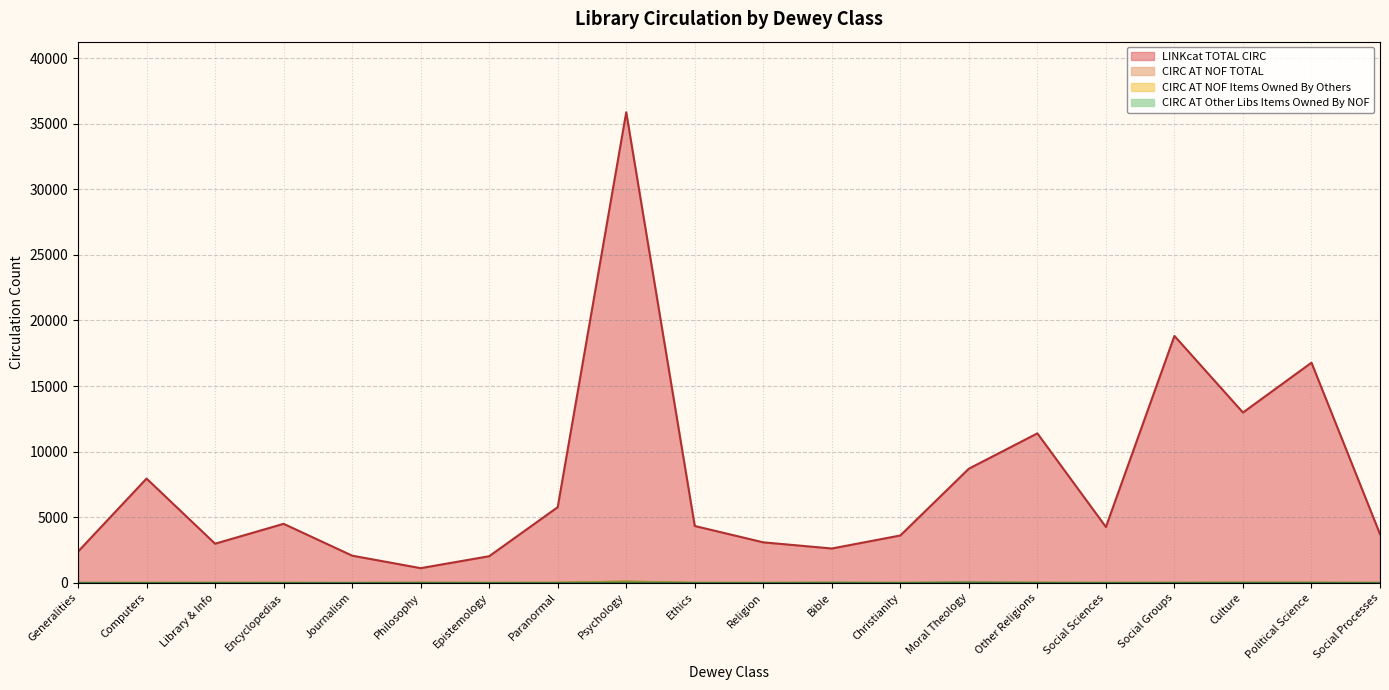

Reading left to right, list all the values displayed in this chart.

LINKcat TOTAL CIRC: Generalities=2377	Computers=7944	Library & Info=2977	Encyclopedias=4493	Journalism=2066	Philosophy=1113	Epistemology=2023	Paranormal=5763	Psychology=35873	Ethics=4328	Religion=3081	Bible=2611	Christianity=3604	Moral Theology=8697	Other Religions=11390	Social Sciences=4250	Social Groups=18819	Culture=12979	Political Science=16779	Social Processes=3710
CIRC AT NOF TOTAL: Generalities=1	Computers=3	Library & Info=6	Encyclopedias=3	Journalism=0	Philosophy=24	Epistemology=2	Paranormal=13	Psychology=109	Ethics=3	Religion=2	Bible=7	Christianity=5	Moral Theology=12	Other Religions=13	Social Sciences=2	Social Groups=9	Culture=13	Political Science=14	Social Processes=1
CIRC AT NOF Items Owned By Others: Generalities=1	Computers=3	Library & Info=6	Encyclopedias=2	Journalism=0	Philosophy=0	Epistemology=2	Paranormal=13	Psychology=109	Ethics=3	Religion=2	Bible=7	Christianity=5	Moral Theology=12	Other Religions=13	Social Sciences=2	Social Groups=9	Culture=13	Political Science=14	Social Processes=1
CIRC AT Other Libs Items Owned By NOF: Generalities=5	Computers=0	Library & Info=4	Encyclopedias=2	Journalism=0	Philosophy=0	Epistemology=0	Paranormal=0	Psychology=31	Ethics=3	Religion=0	Bible=13	Christianity=0	Moral Theology=34	Other Religions=7	Social Sciences=4	Social Groups=5	Culture=10	Political Science=8	Social Processes=2